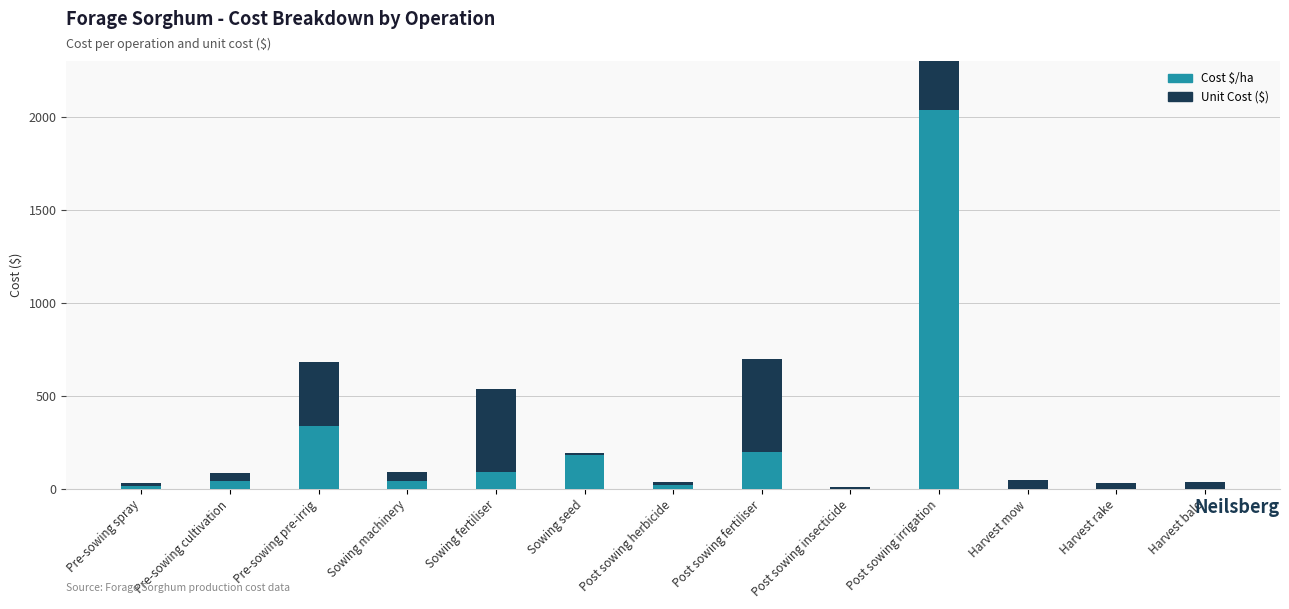

Which category has the lowest value in the Unit Cost ($) series?

Sowing seed